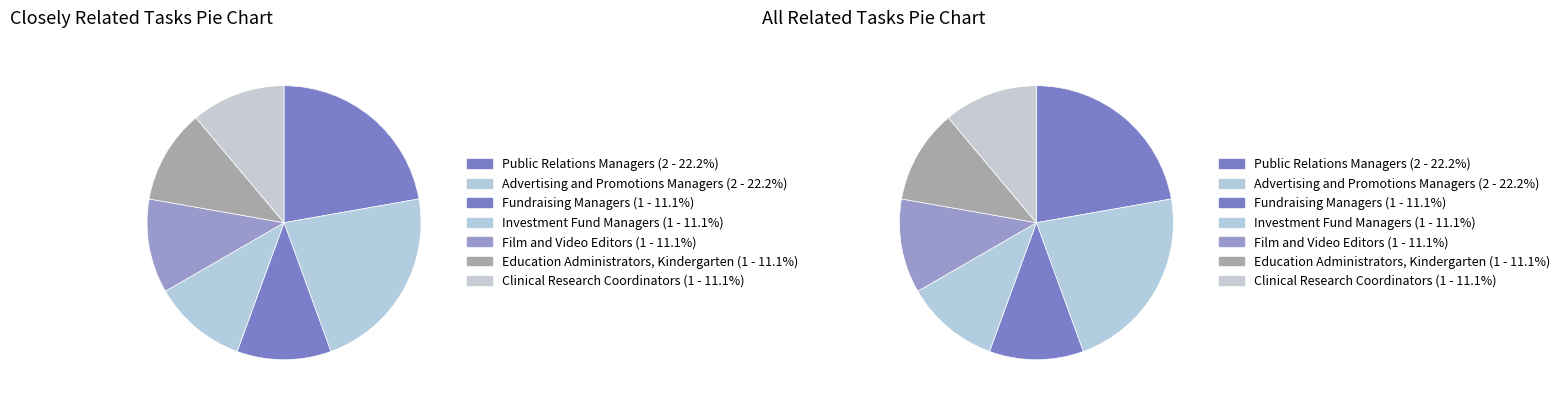

What percentage is the Film and Video Editors slice, to the nearest percent?

11%